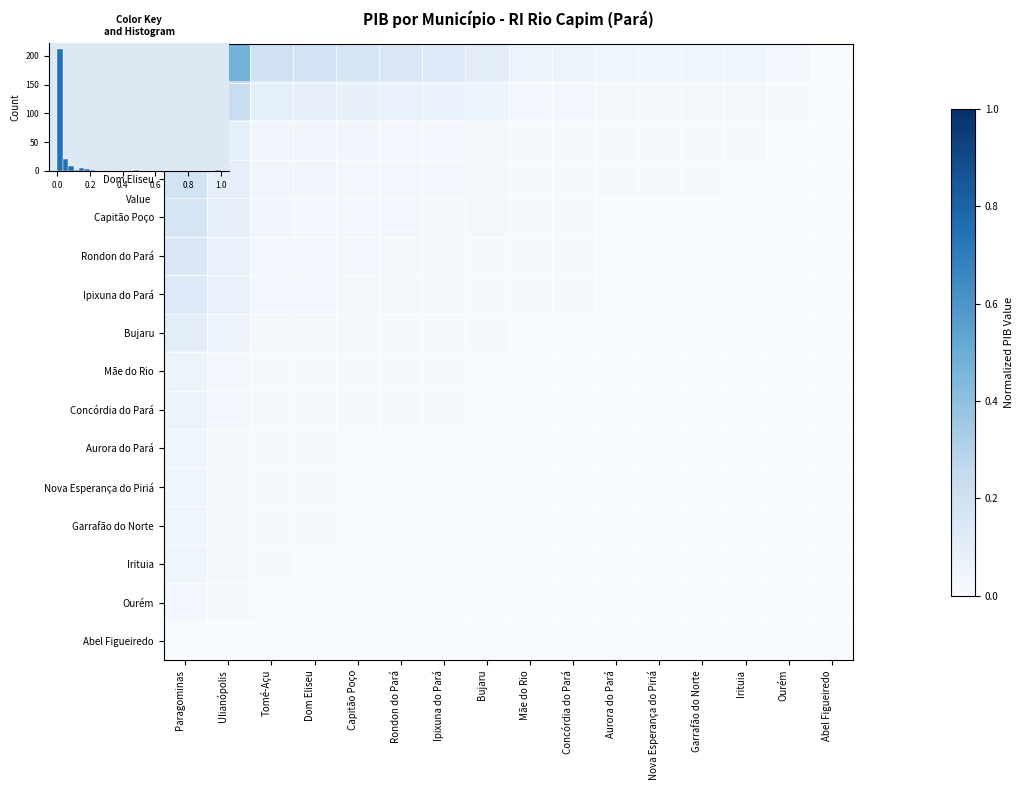

Which label corresponds to the smallest value in the chart?

Abel Figueiredo